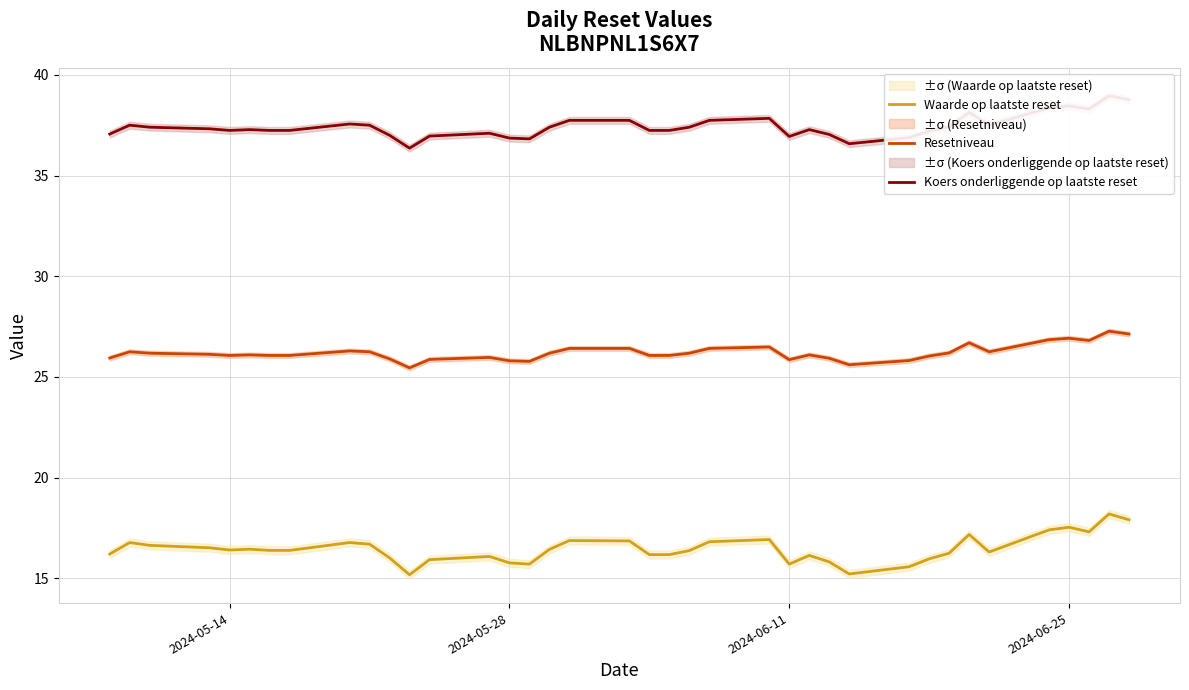

What is the lowest value of the Waarde op laatste reset series?

15.2